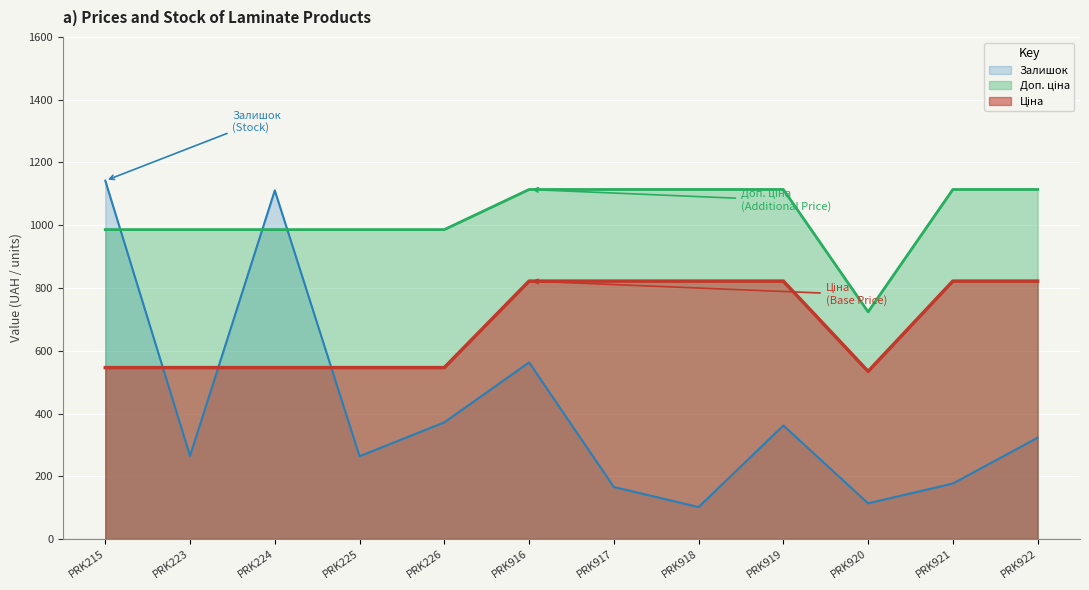

What is the sum of all Доп. ціна values?

12338.5